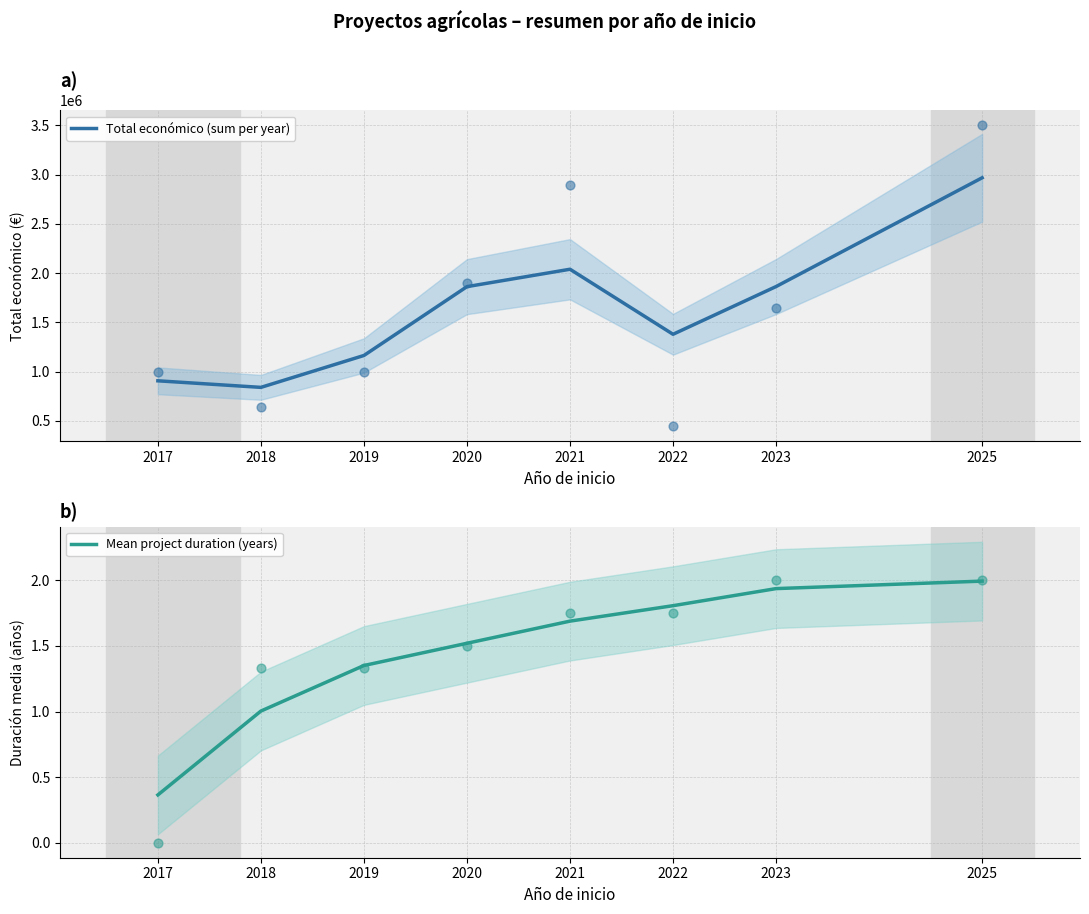

Is the value of Mean project duration (years) at 2023 greater than the value of Total económico (sum per year) at 2017?

No